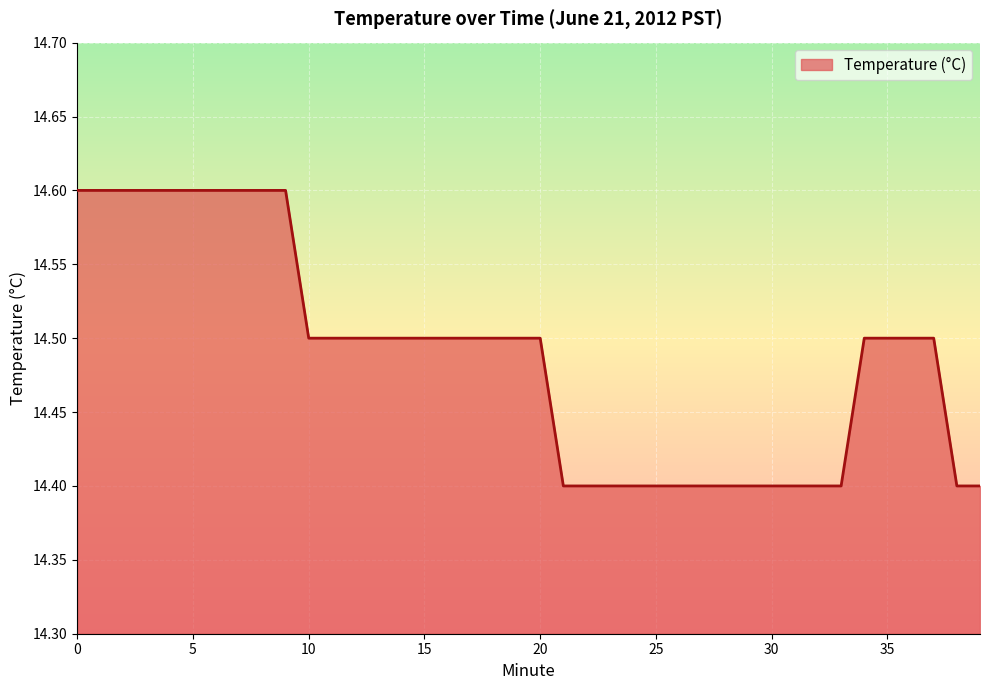

What is the maximum value shown in the chart?

14.6